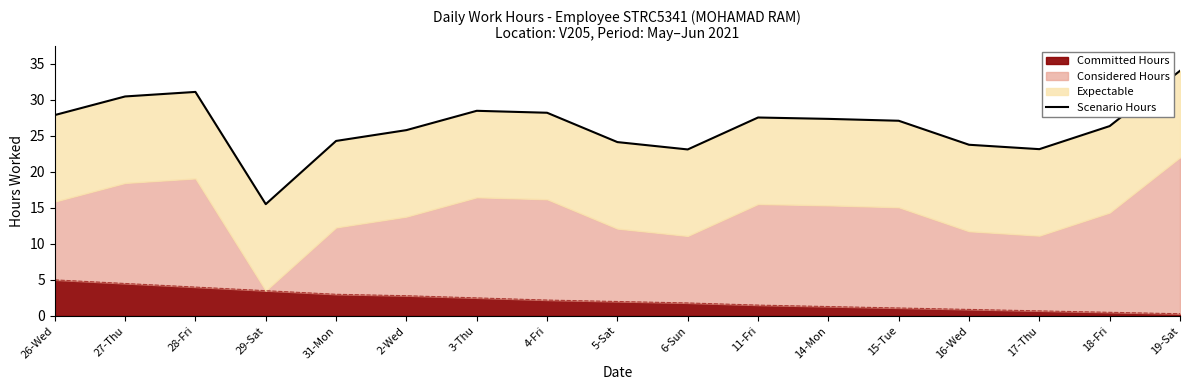

How many data points are above 27?

9